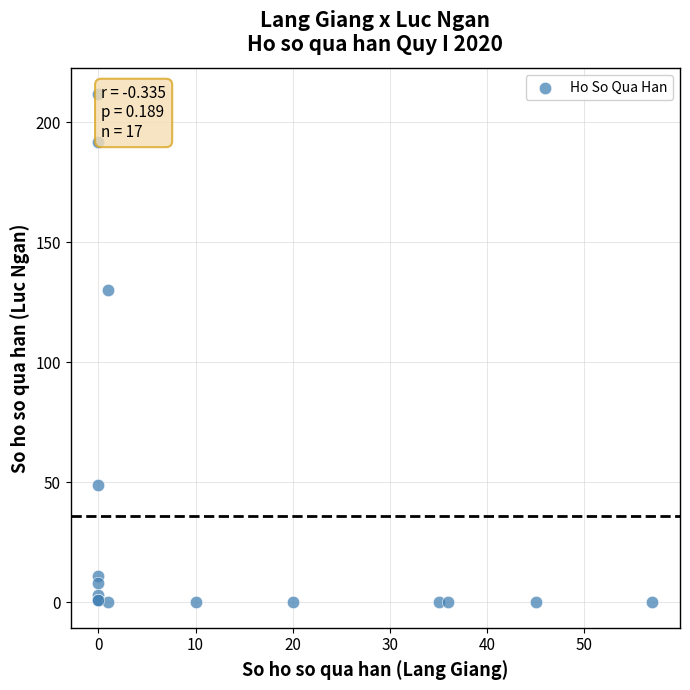

What Y value in the scatter plot is closest to 106?

130